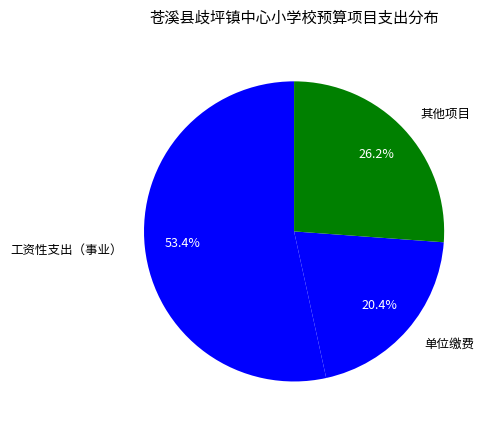

What is the smallest slice in the pie chart?

单位缴费